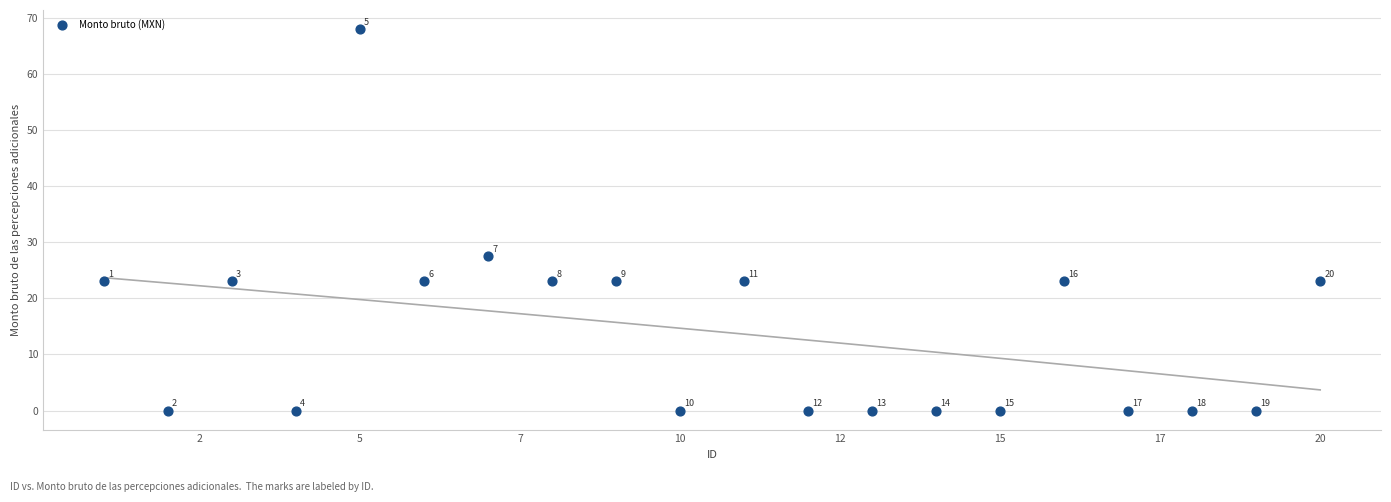

What is the range of X values (max minus min)?

19.0